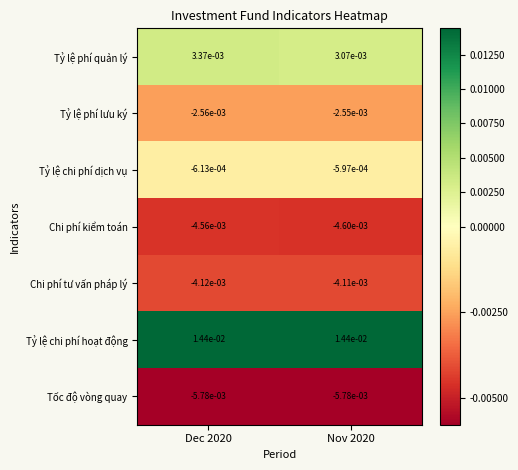

Rank the series at Dec 2020 from lowest to highest value.

Tốc độ vòng quay, Chi phí kiểm toán, Chi phí tư vấn pháp lý, Tỷ lệ phí lưu ký, Tỷ lệ chi phí dịch vụ, Tỷ lệ phí quản lý, Tỷ lệ chi phí hoạt động